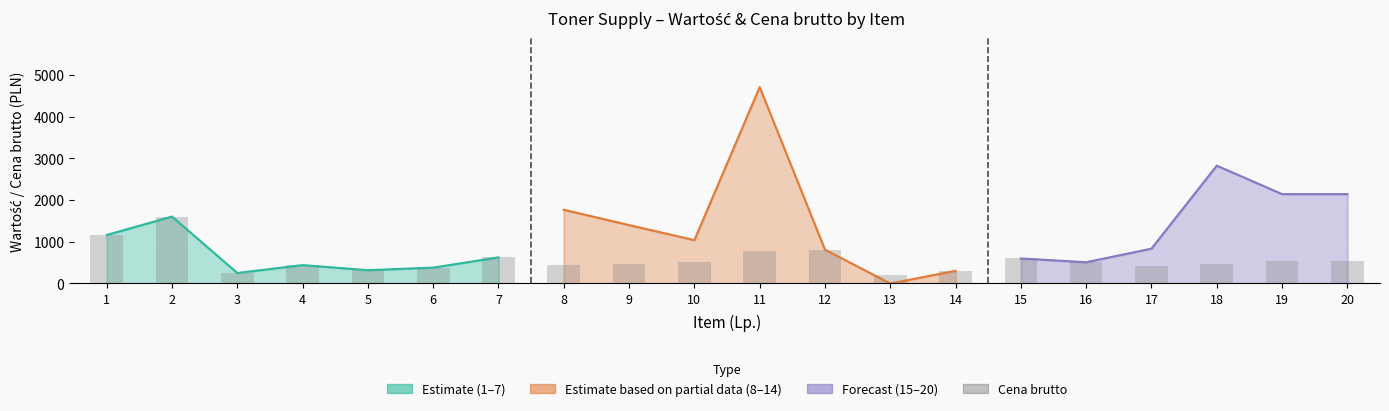

Reading left to right, extract all data points from this chart.

1164	1605	252	441	319	381	627	442	467	520	785	811	200	305	600	510	418	471	536	536